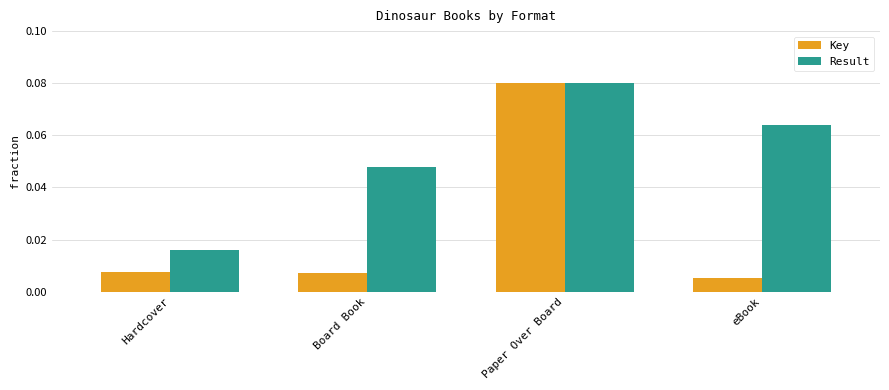

At which label does Key reach its minimum?

eBook